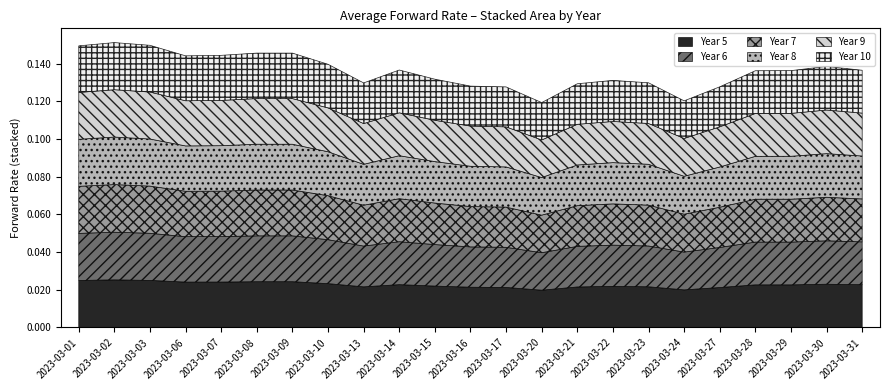

Is it true that Year 7 equals 0.0 at 2023-03-15?

False